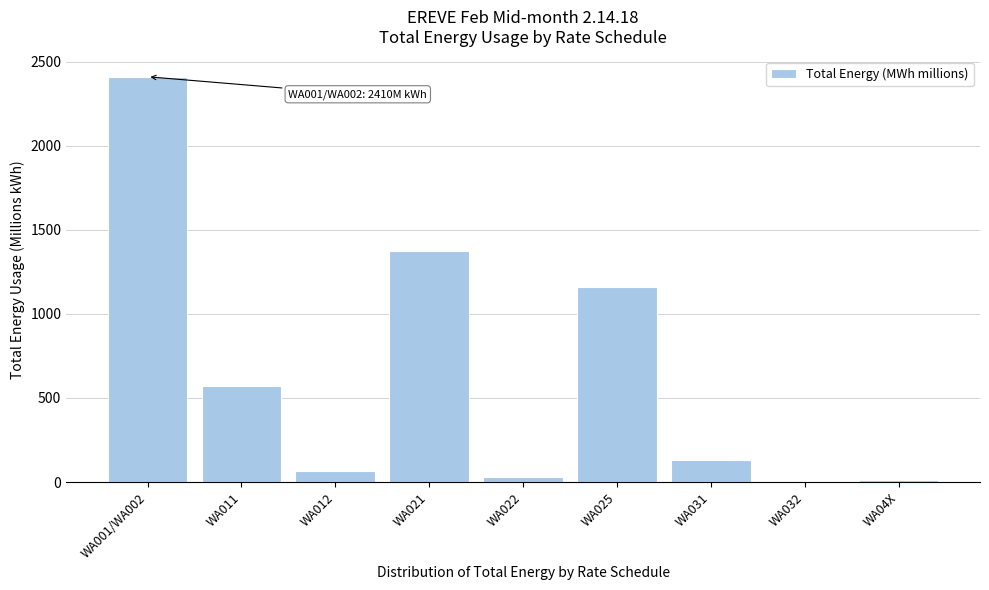

What is the label of the 3rd bar from the right?

WA031